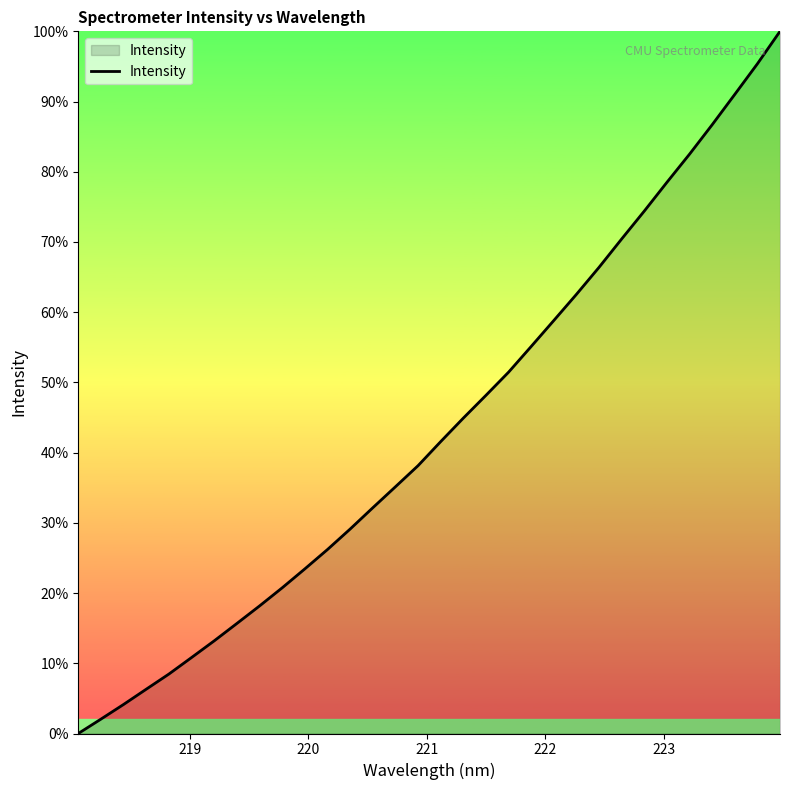

What is the difference between the maximum and minimum values?

100.0